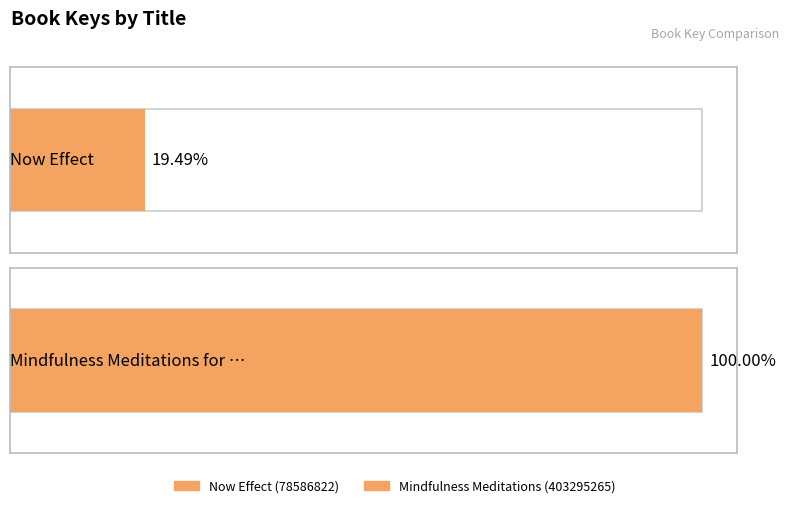

Which label corresponds to the largest value in the chart?

Mindfulness Meditations for the Anxious